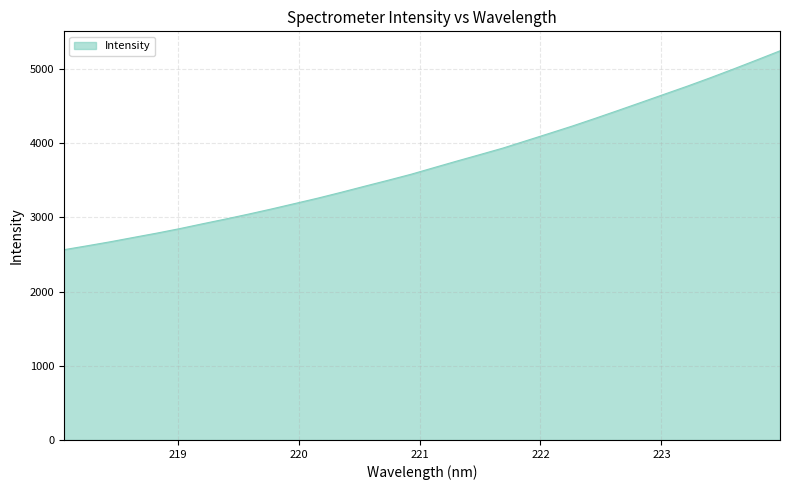

What is the difference between the maximum and minimum values?

2680.4